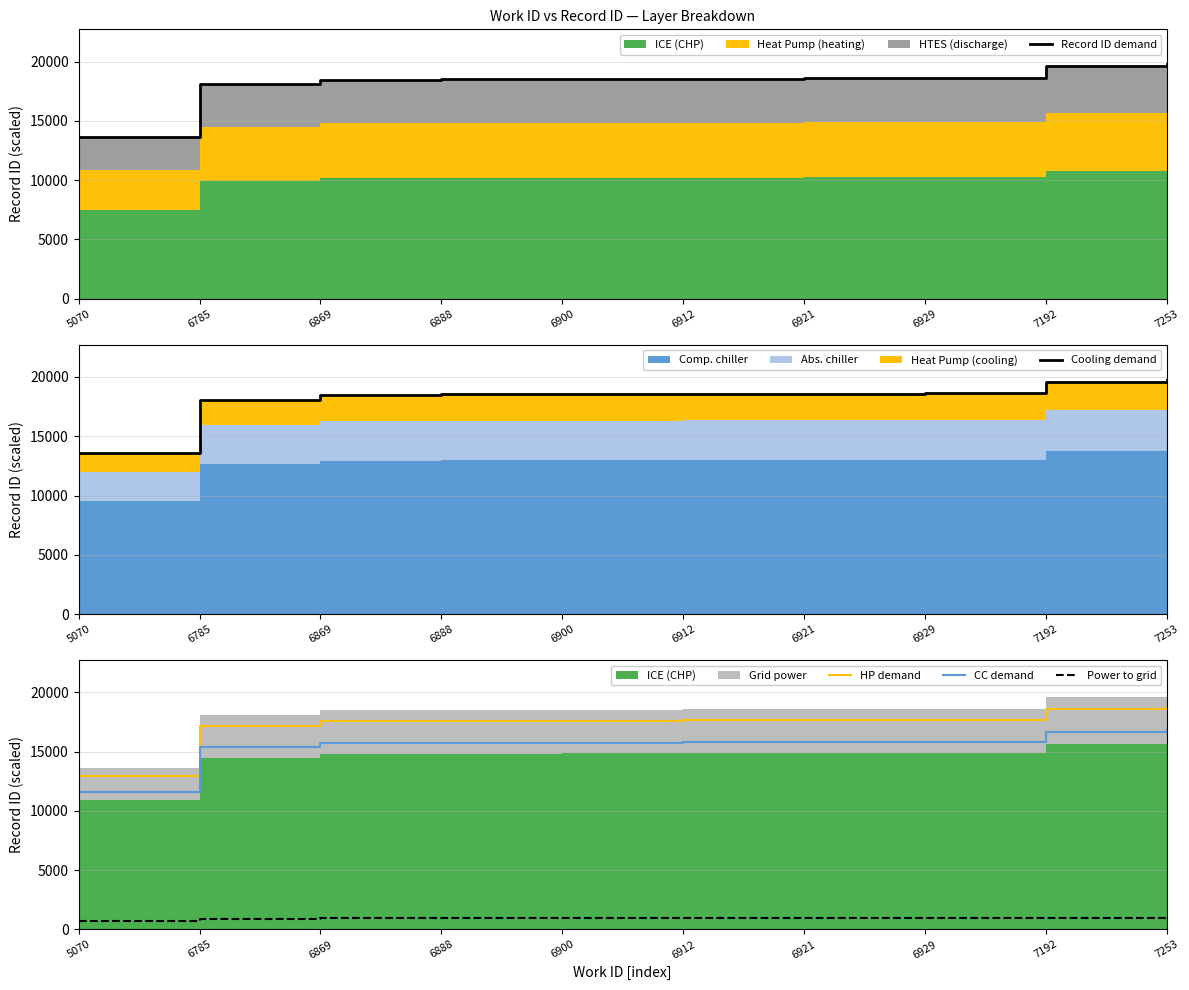

What is the difference between the maximum and minimum values in the CC demand series?

5219.0